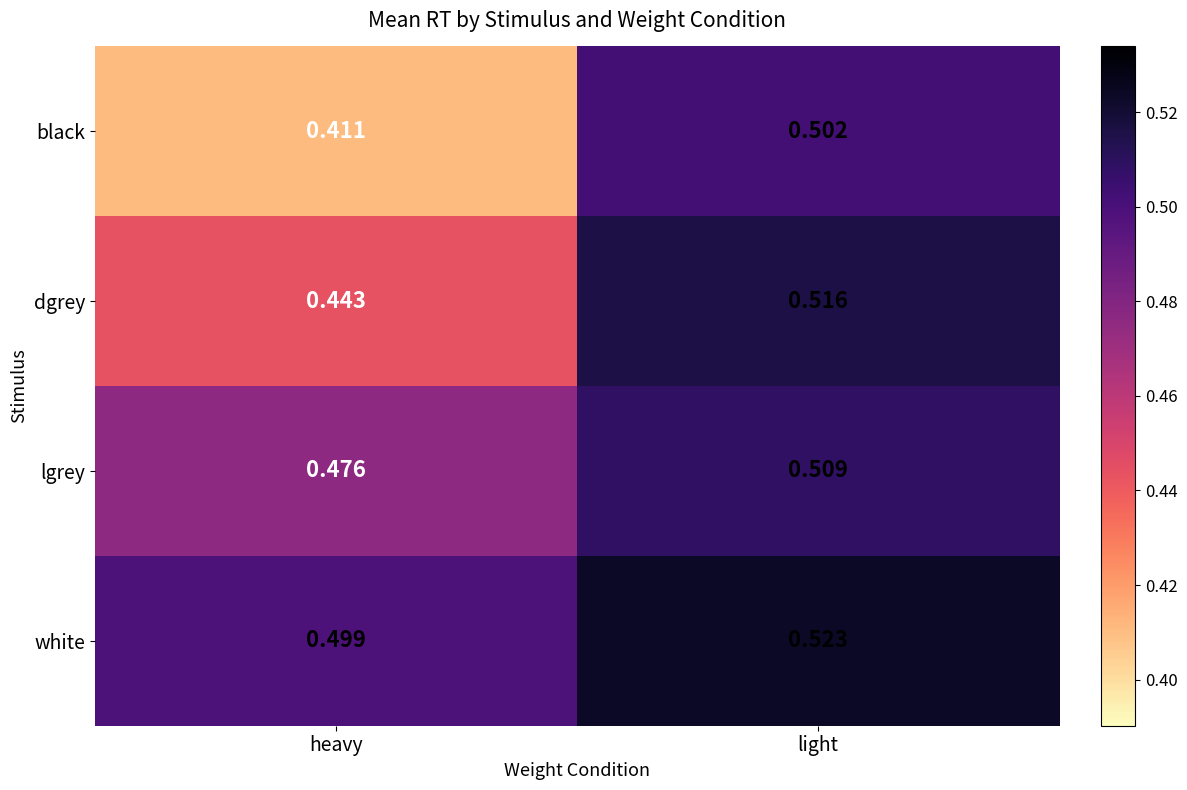

Rank the series by their average value, from highest to lowest.

white, lgrey, dgrey, black